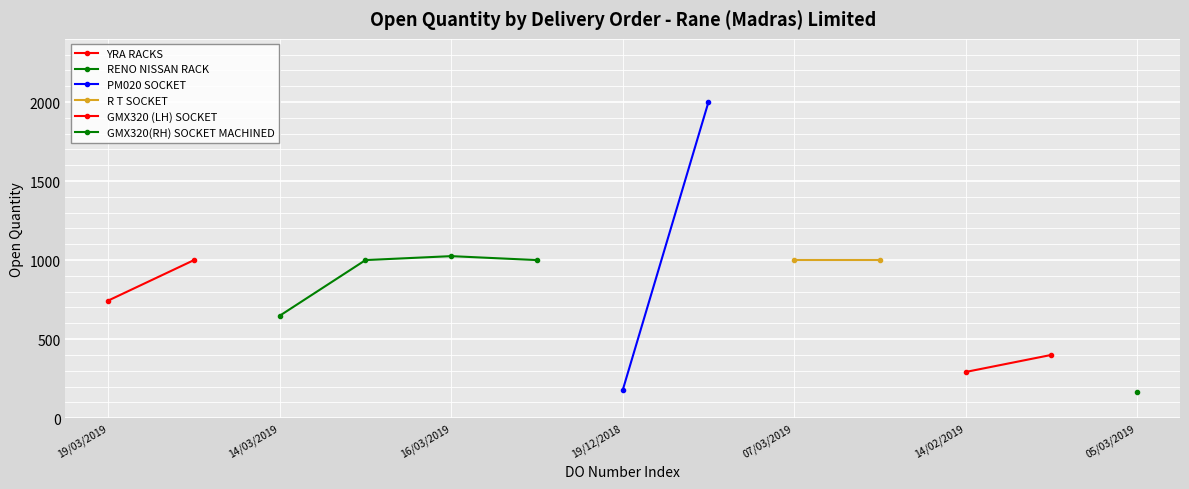

Reading left to right, transcribe all the data shown in this chart.

744	1000	648	1000	1025	1000	177	2000	1000	1000	292	400	163